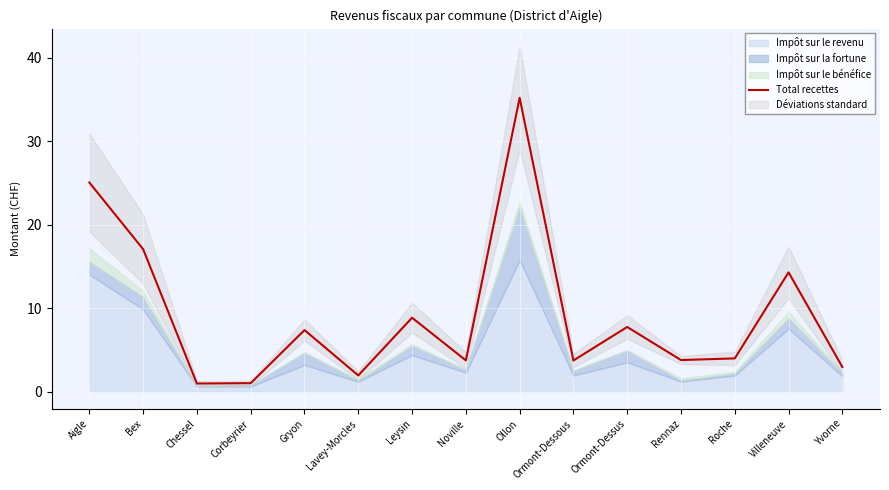

List the labels in order of value, largest first.

Ollon, Aigle, Bex, Villeneuve, Leysin, Ormont-Dessus, Gryon, Roche, Rennaz, Noville, Ormont-Dessous, Yvorne, Lavey-Morcles, Corbeyrier, Chessel